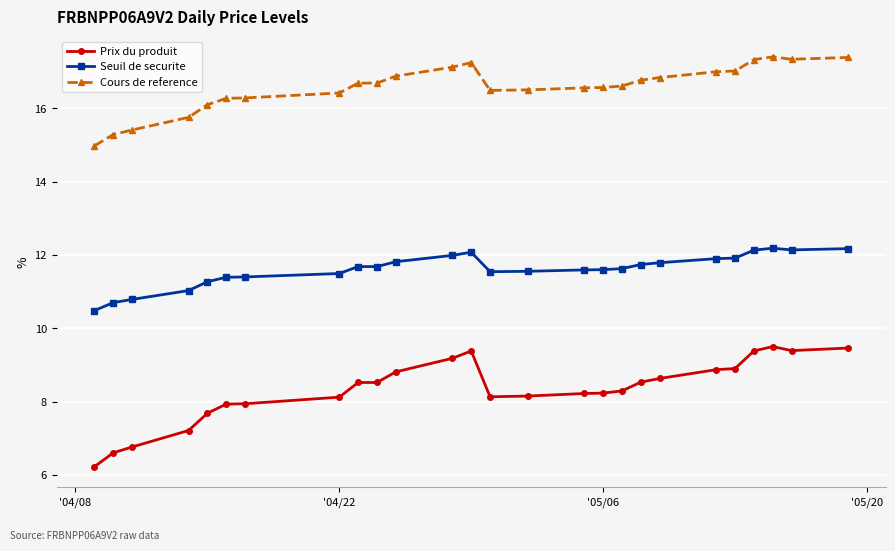

What is the minimum value shown in the chart?

6.2